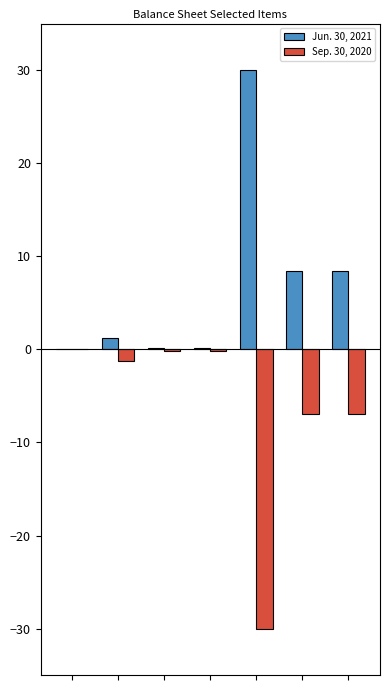

What are all the series names shown in the legend?

Jun. 30, 2021, Sep. 30, 2020